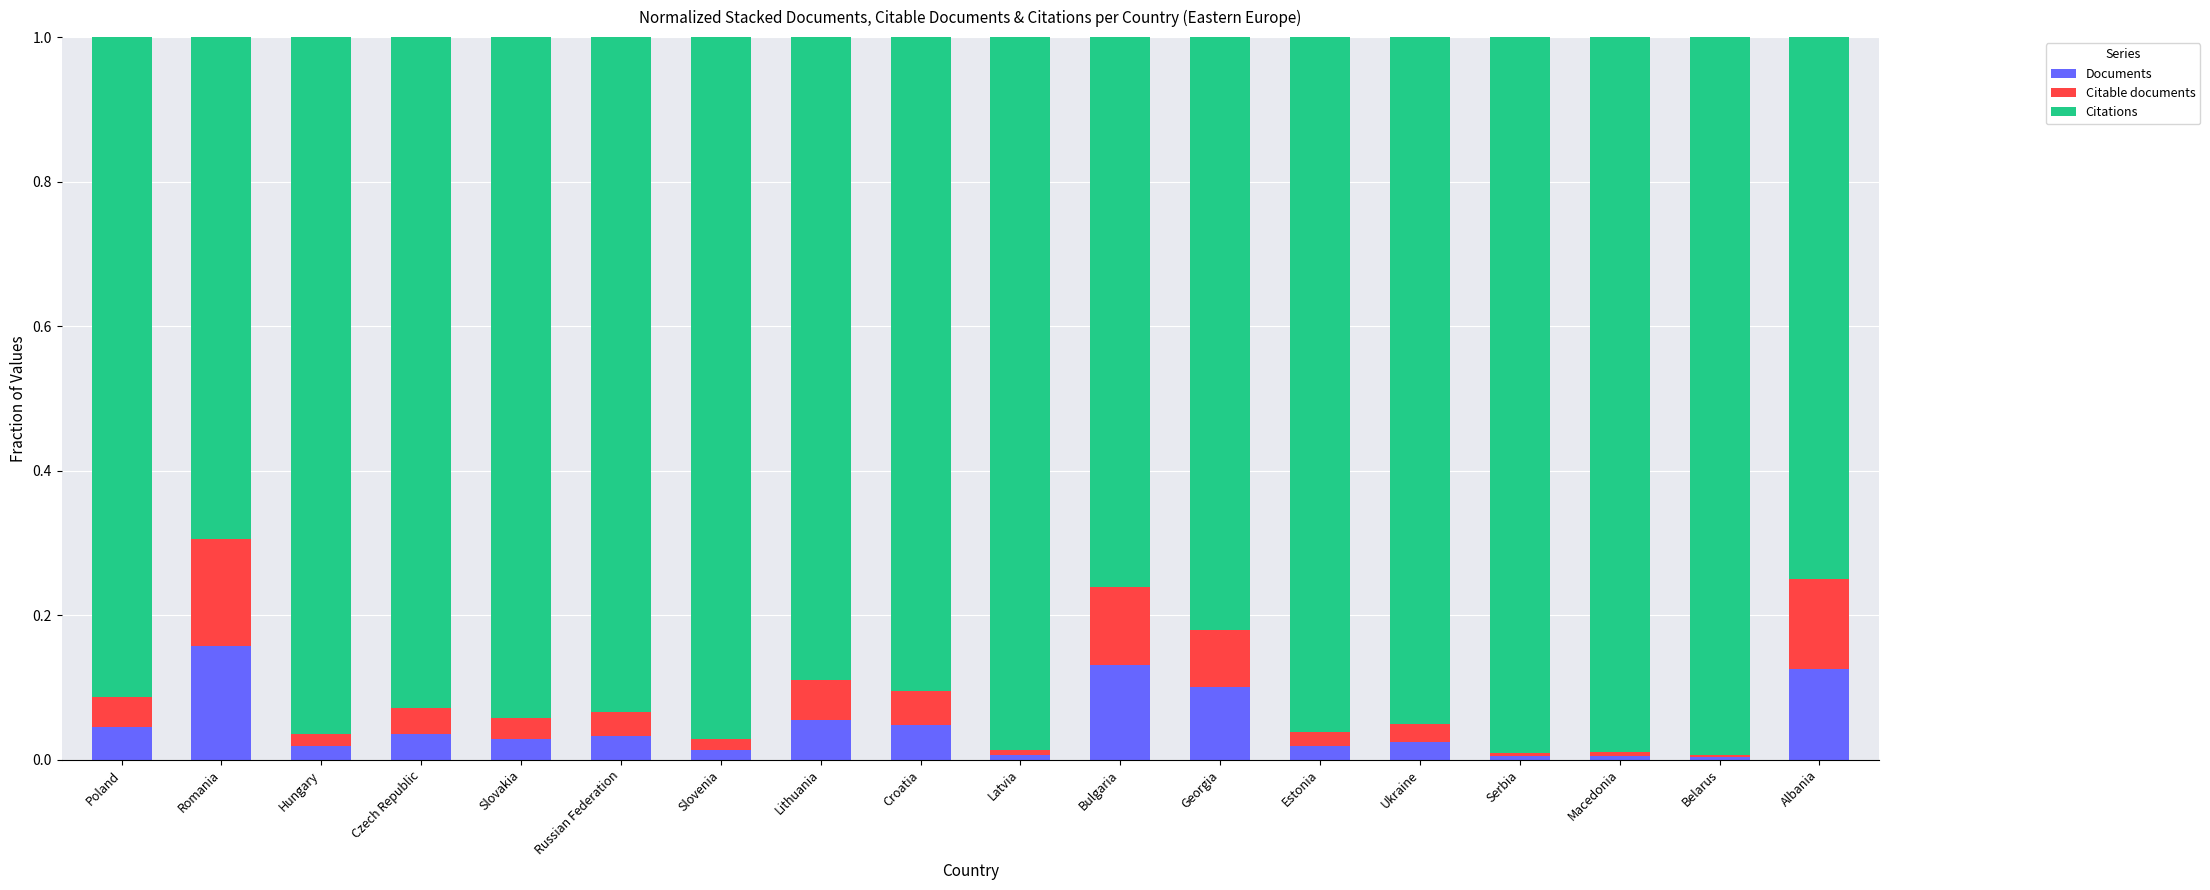

The value of Documents at Ukraine is 0.0. True or false?

True